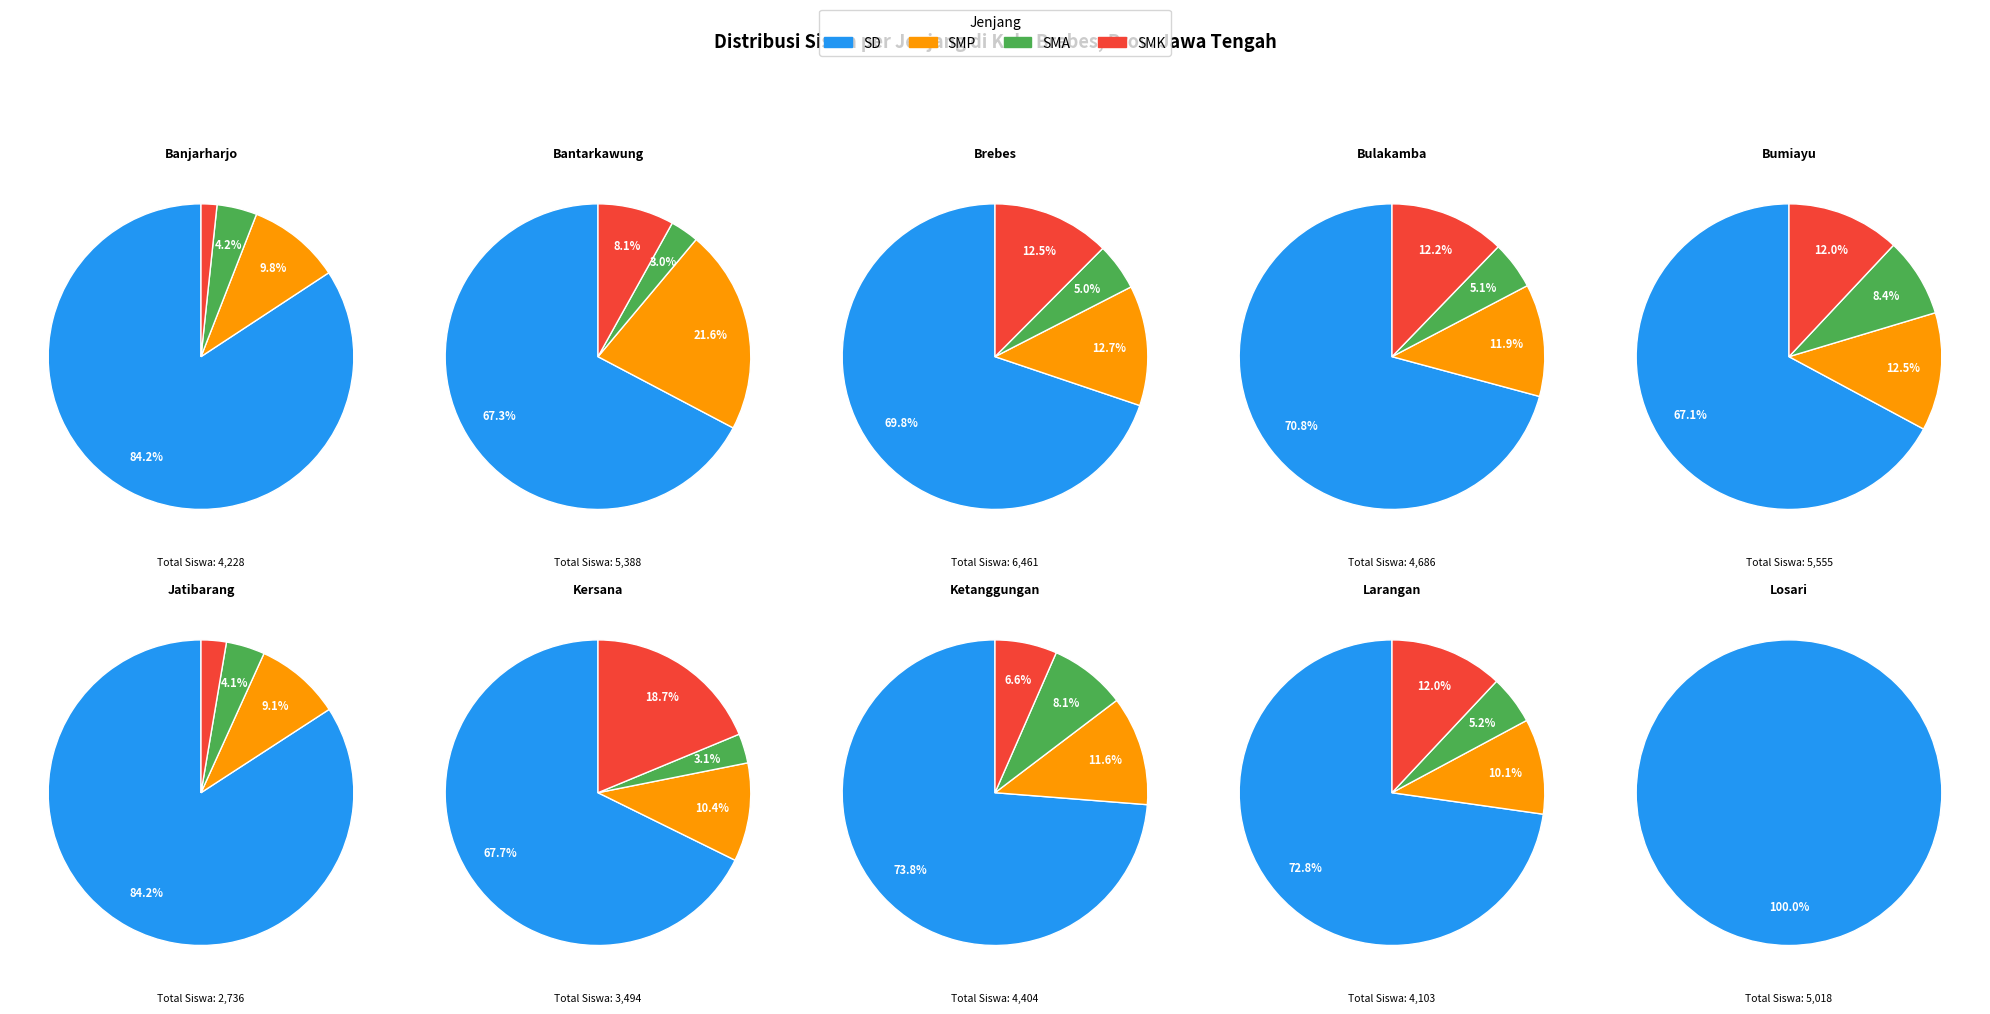

To the nearest percent, what percentage of the pie is Kec. Ketanggungan?

7%